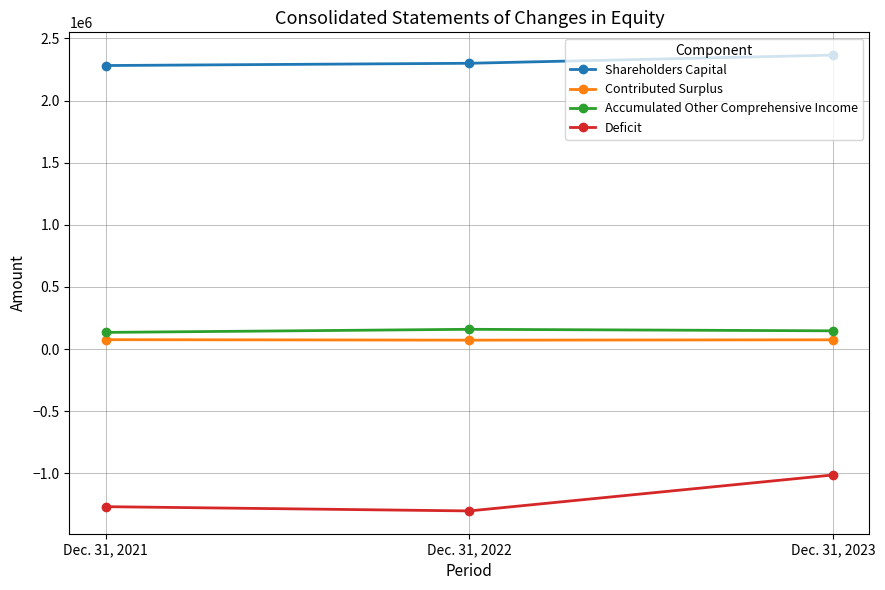

True or false: Shareholders Capital has a value of 2299533 at Dec. 31, 2022.

True